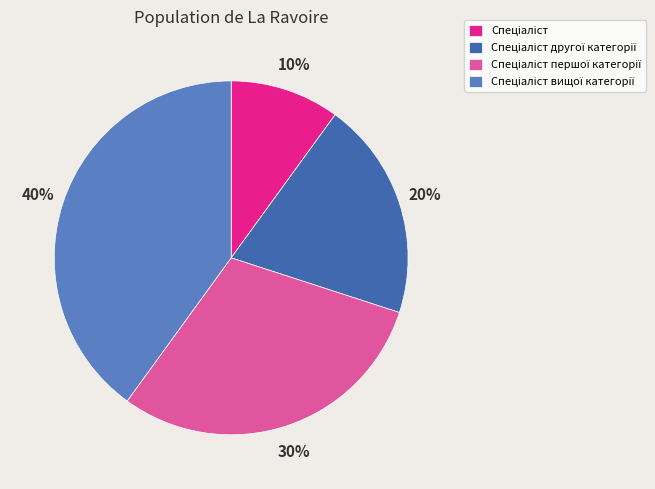

Count the number of slices in the pie.

4